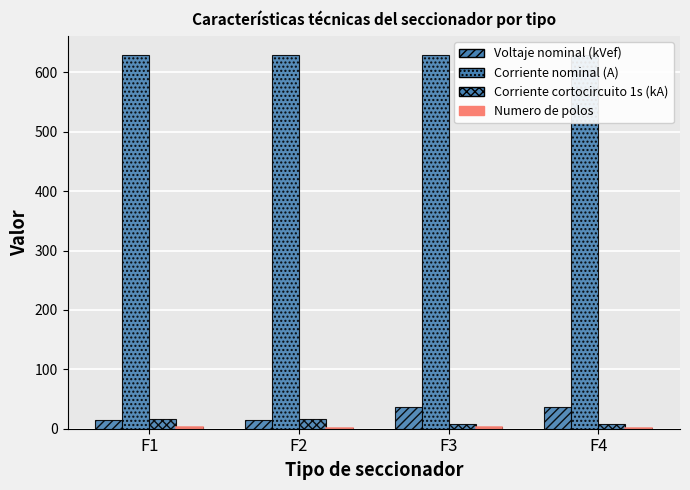

Where is Voltaje nominal (kVef) nearest to the value 25?

F1